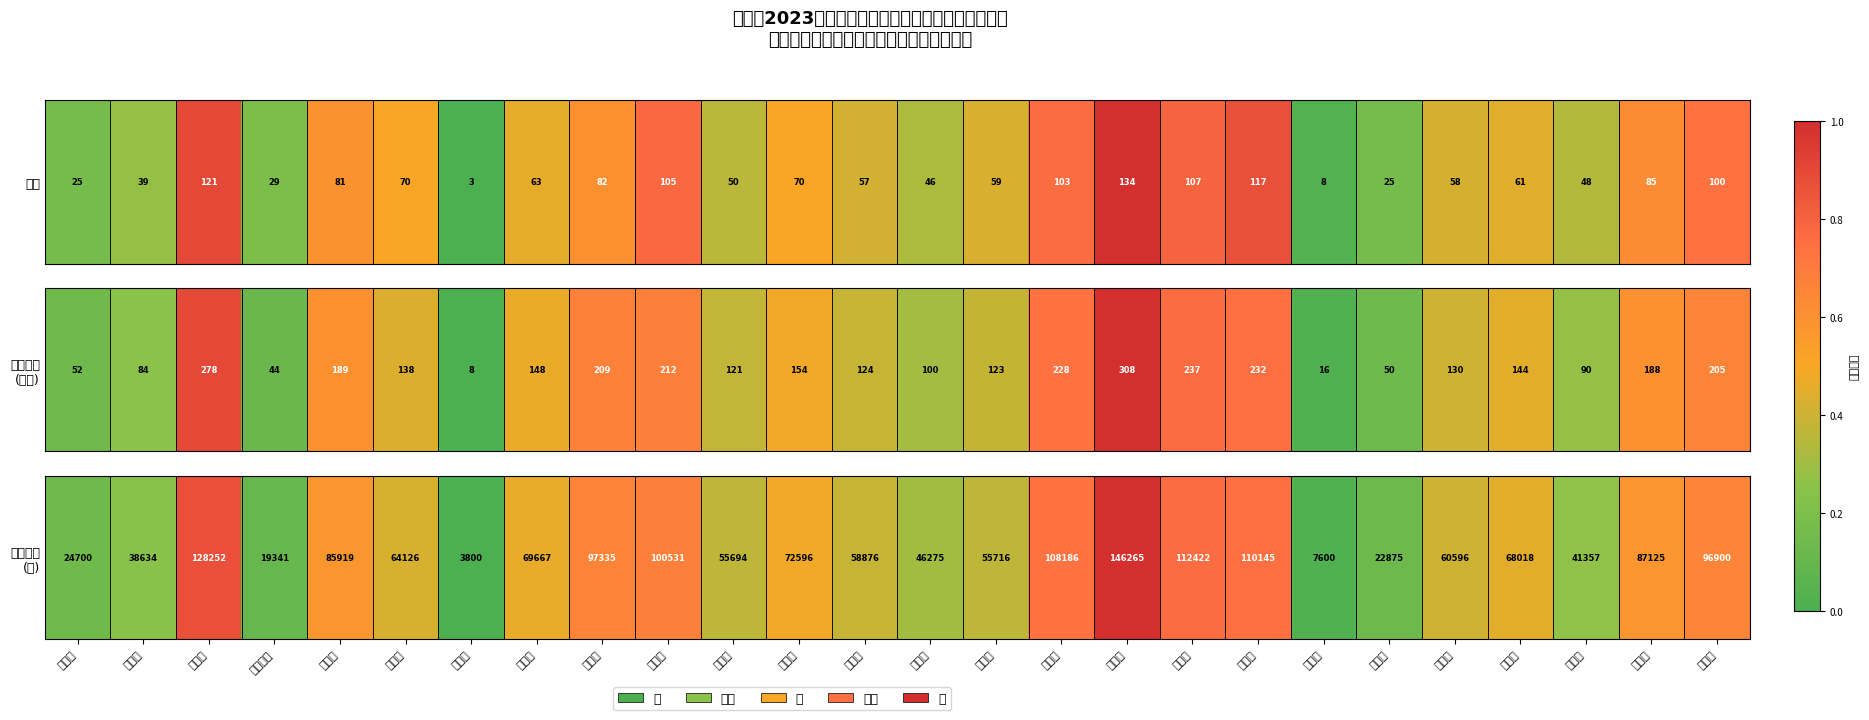

Which label corresponds to the smallest value in the chart?

江北办